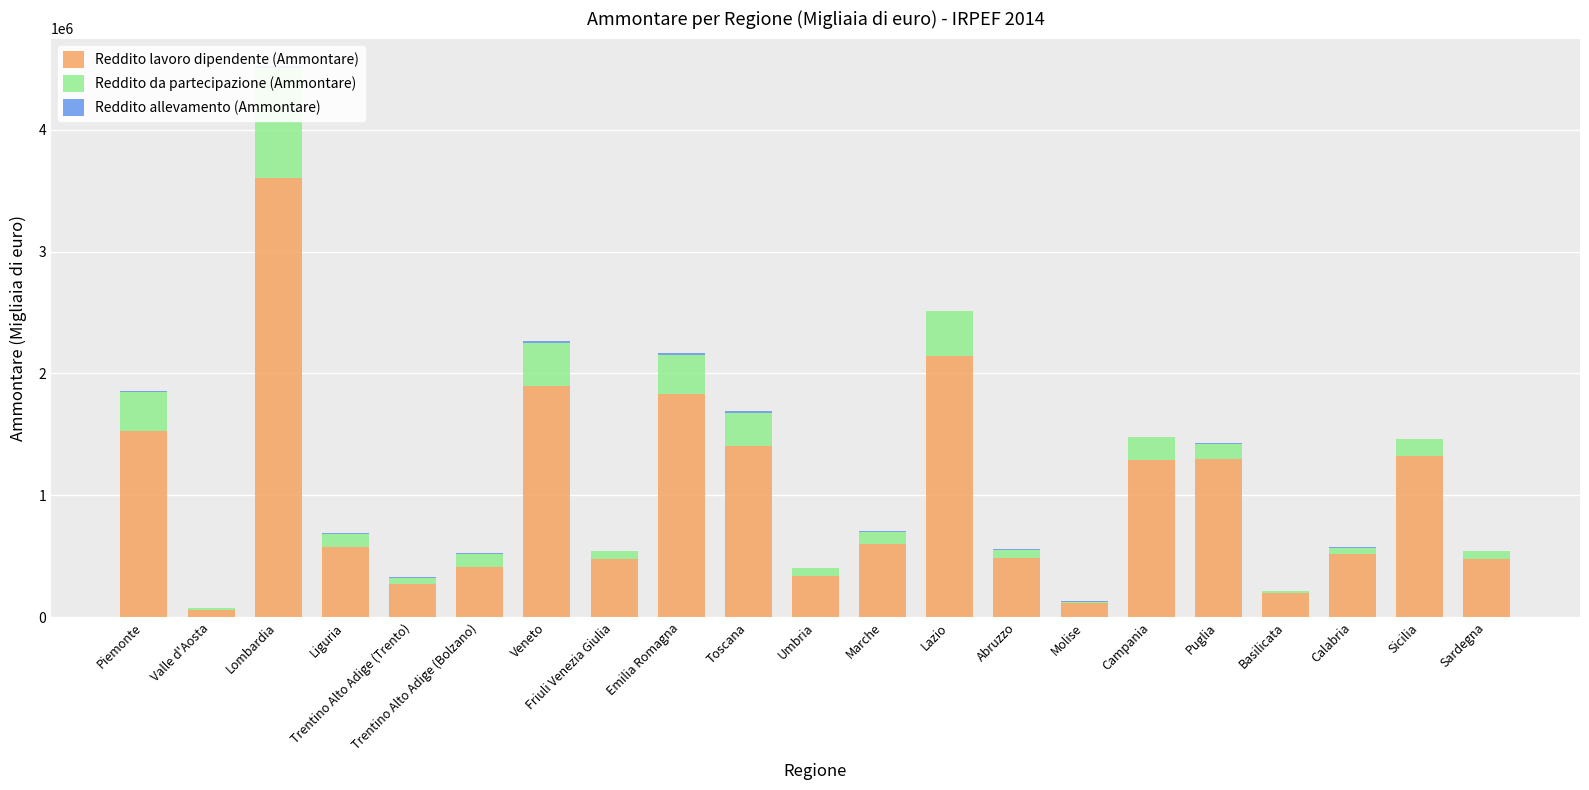

Are the bars horizontal?

No